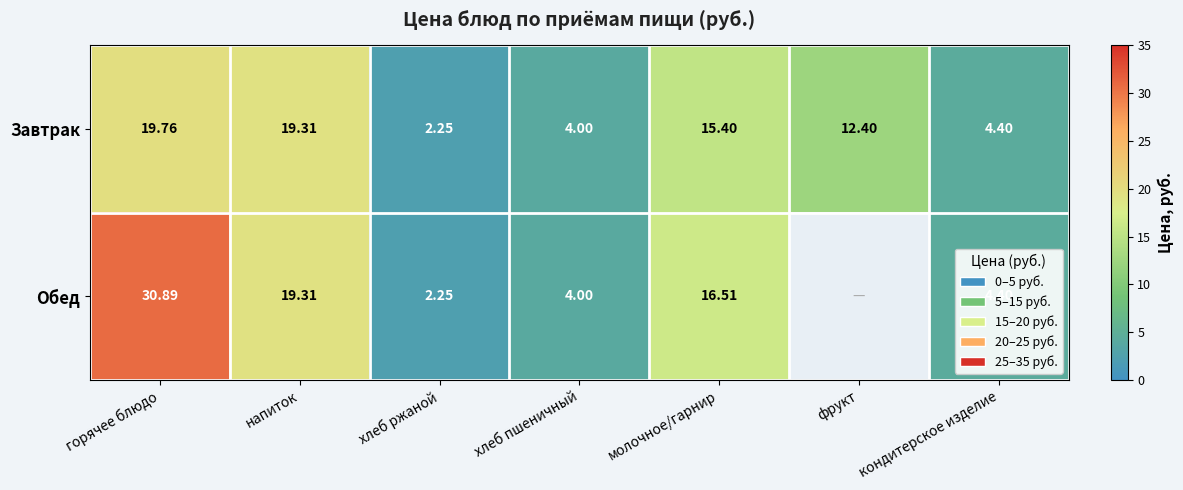

What is the sum of all Завтрак values?

77.5